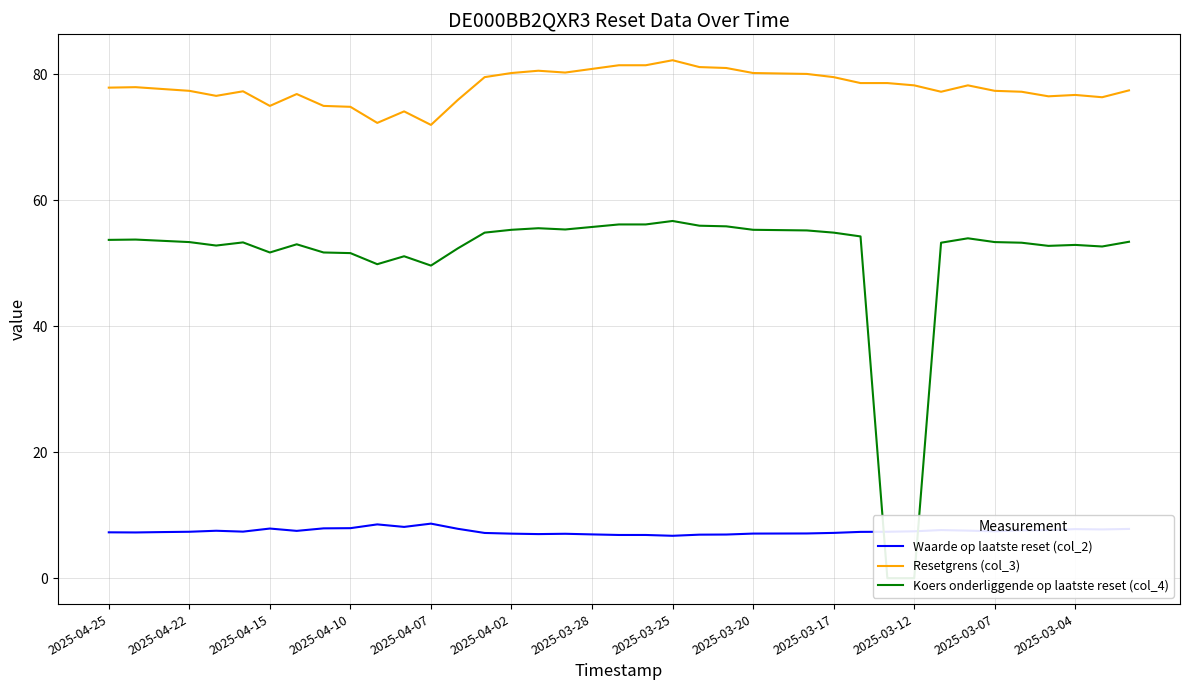

Count the number of data series in this chart.

3